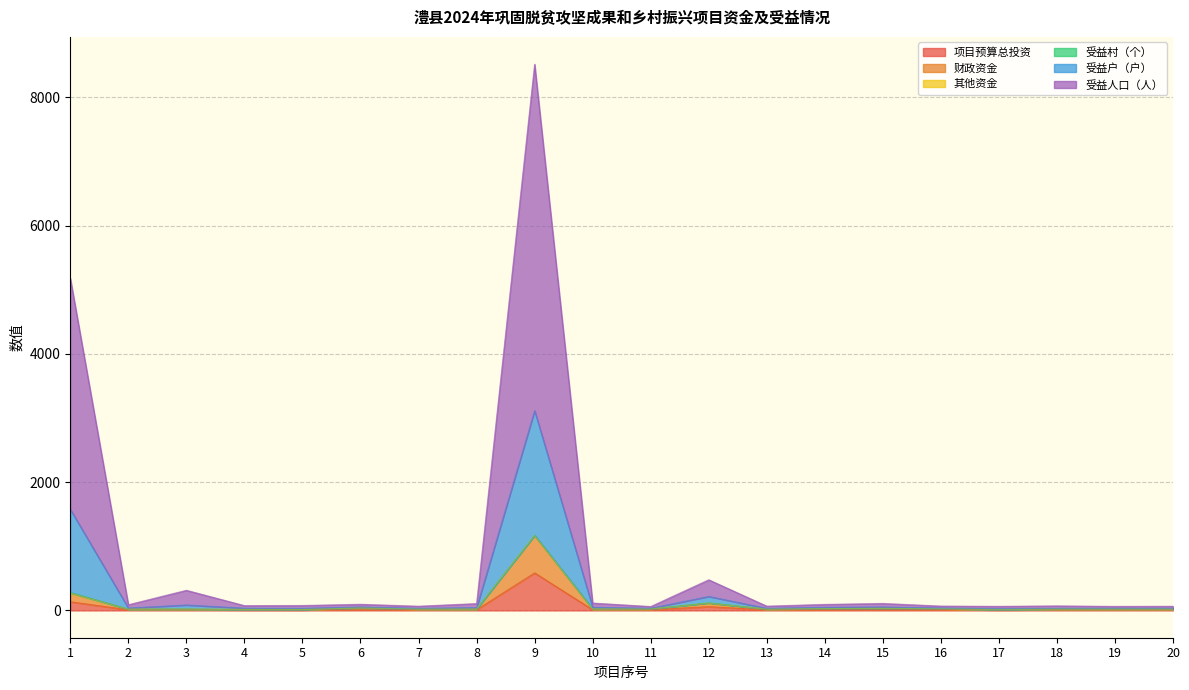

What is the highest value of the 项目预算总投资 series?

585.0